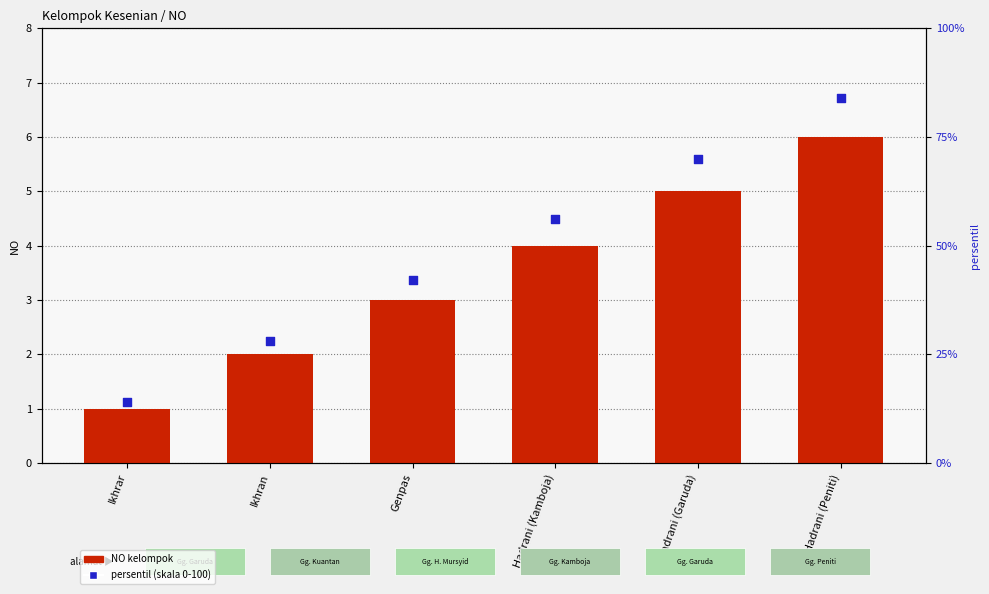

What is the total value across all series at Hadrani (Garuda)?

75